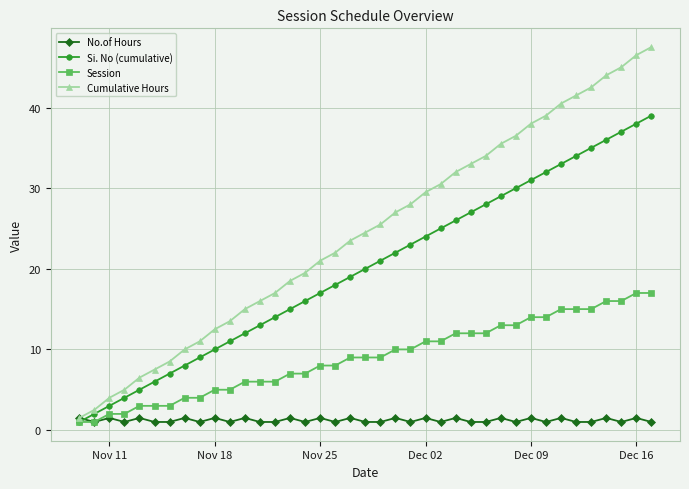

List the series in order of their overall mean, lowest first.

No.of Hours, Session, Si. No (cumulative), Cumulative Hours